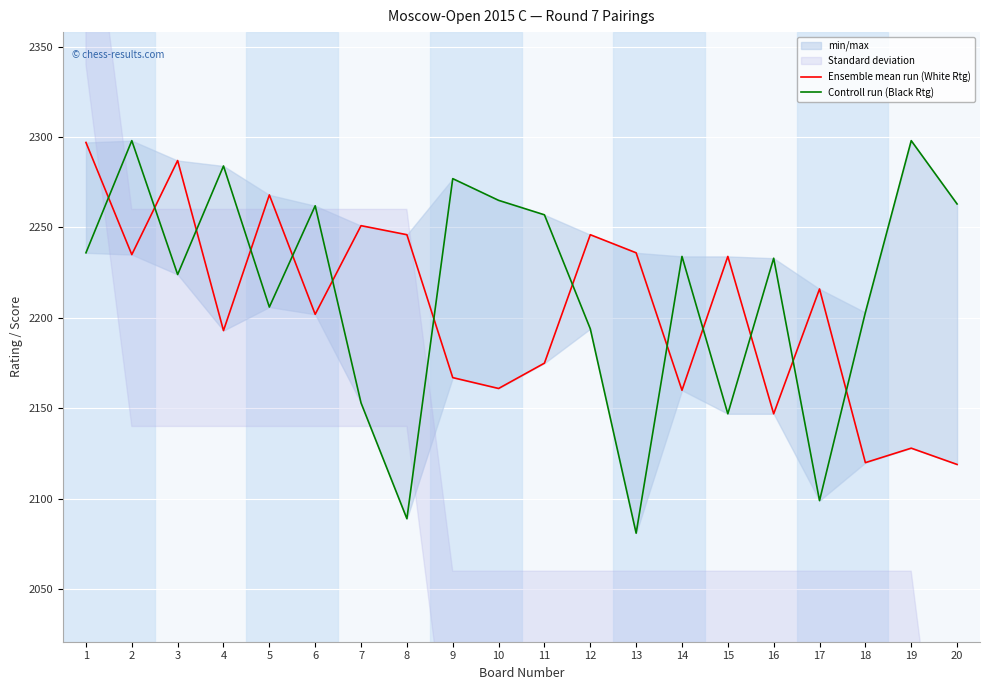

True or false: Controll run (Black Rtg) has more than 1 points higher than both neighbors.

True